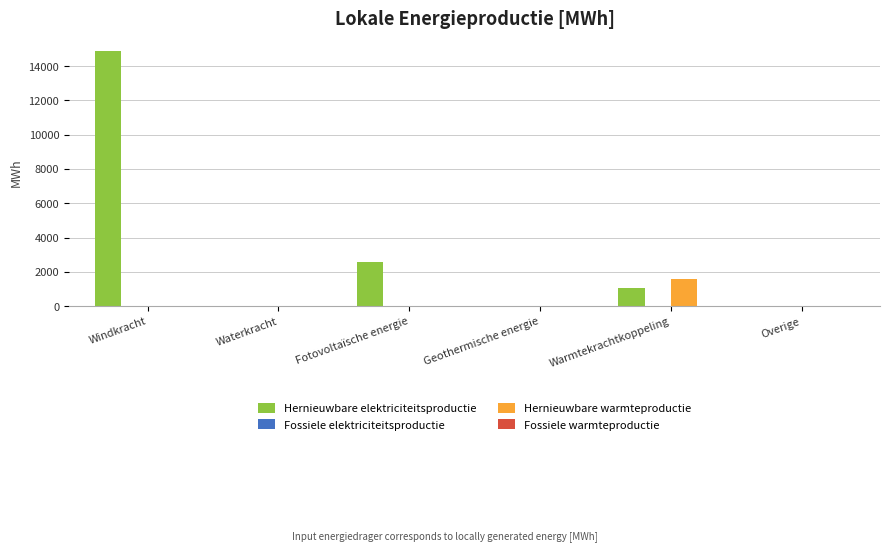

How many series are shown in this chart?

4